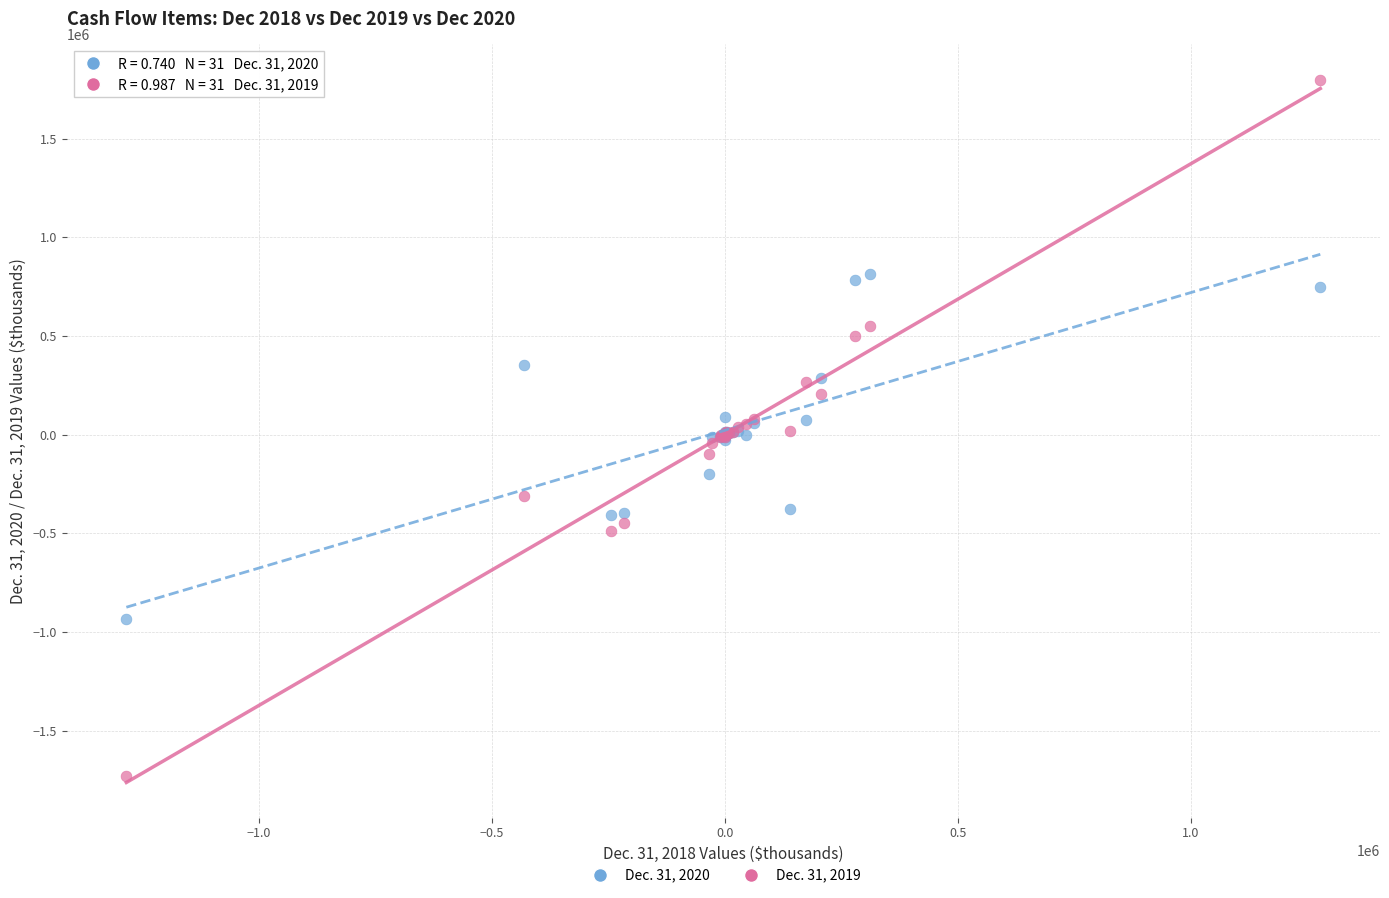

Which series reaches the minimum Y coordinate?

Dec. 31, 2019